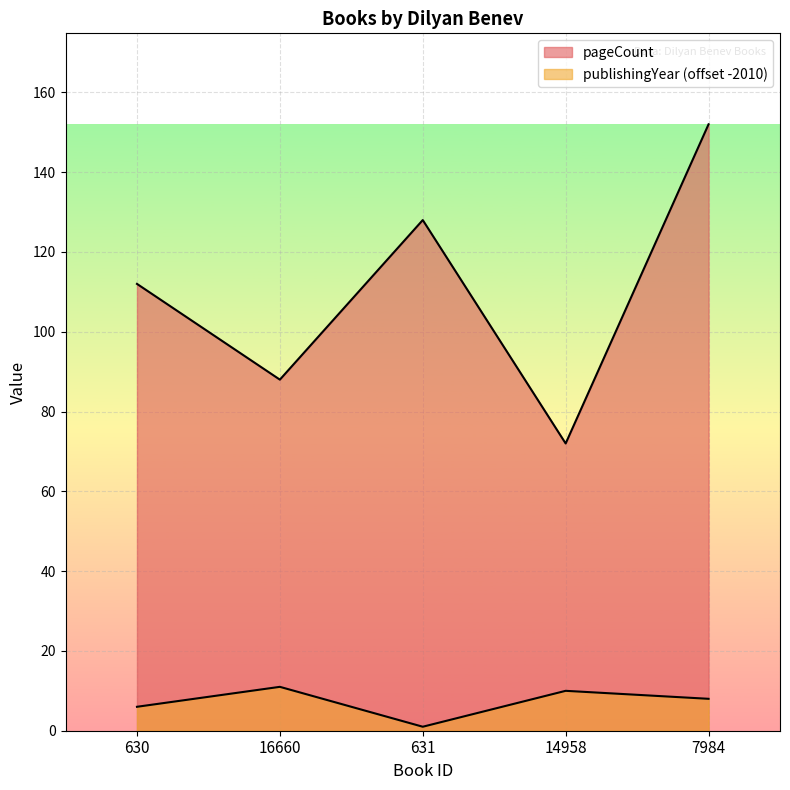

The value of publishingYear at 14958 is 10. True or false?

True